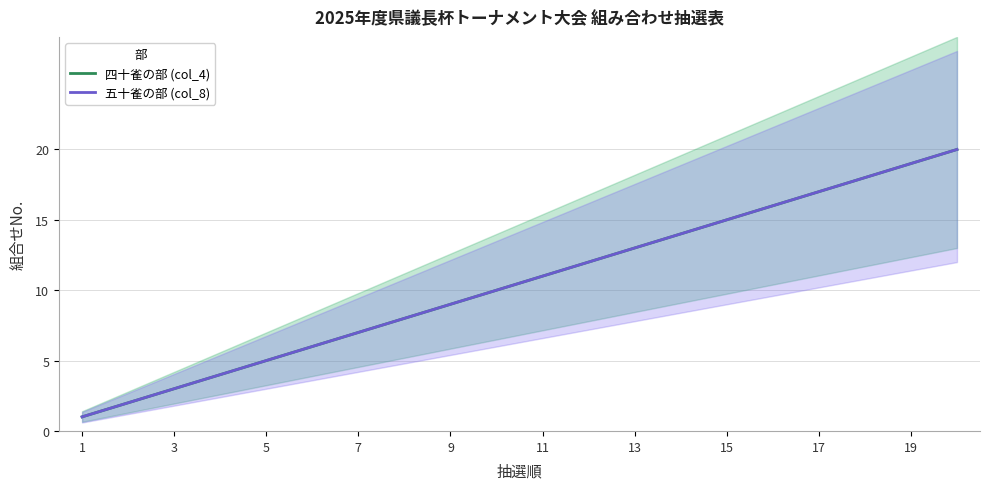

True or false: 四十雀の部 (col_4) and 五十雀の部 (col_8) intersect in this chart.

False